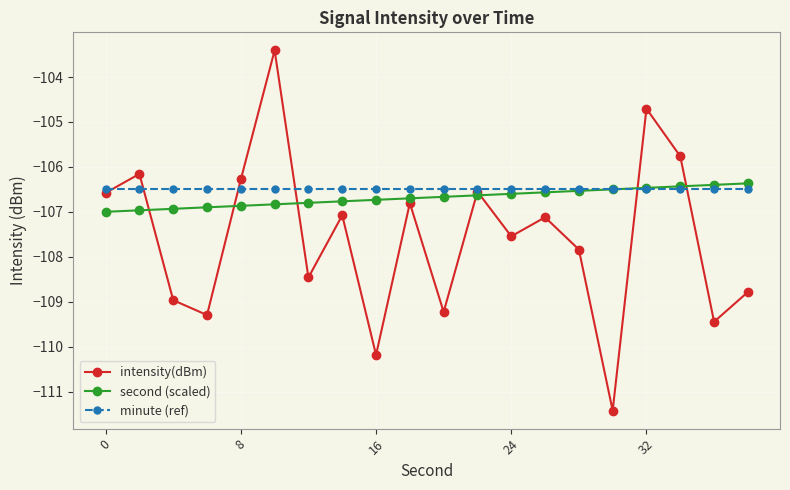

How many categories are shown in the chart?

20